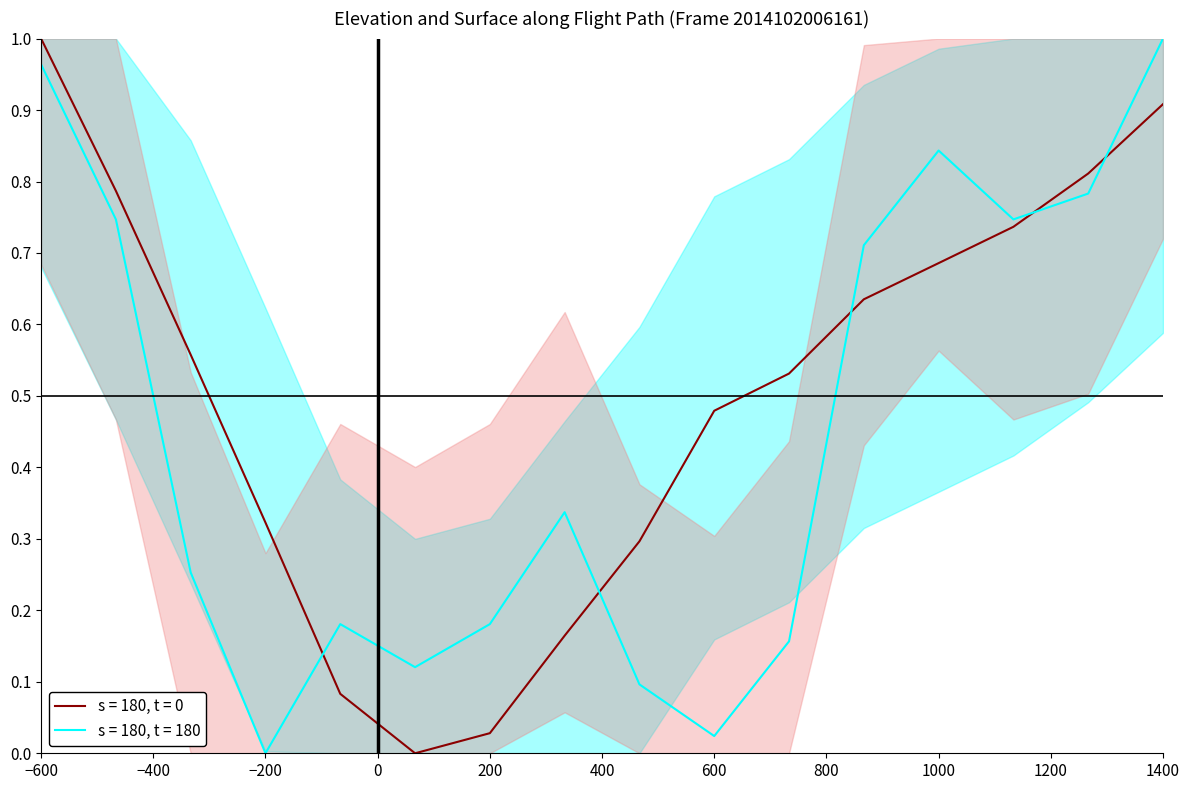

What is the maximum value for SURFACE?

1.0